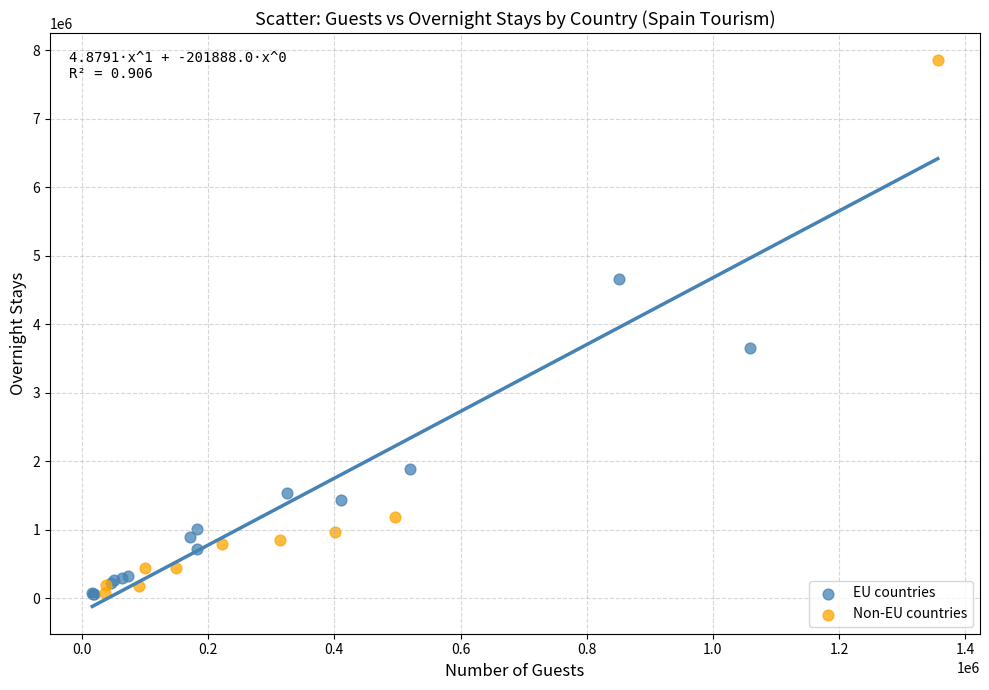

Which series has the largest Y range (max minus min)?

Non-EU countries